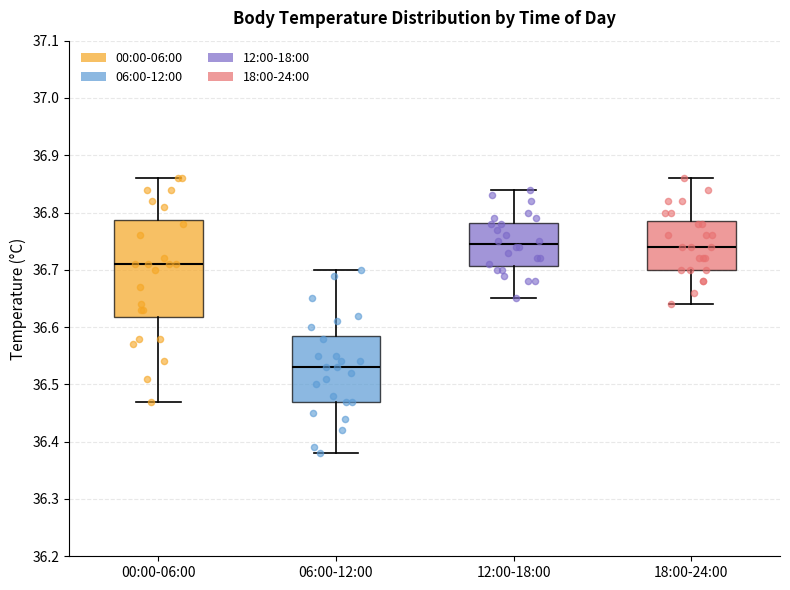

Where is the lower edge of the box for 06:00-12:00 on the y-axis? The values are not printed on the chart, so give them approximately, as read against the axis.

36.47